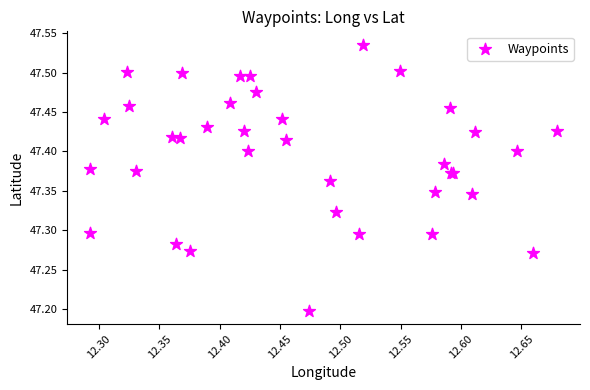

What Y value in the scatter plot is closest to 47?

47.2